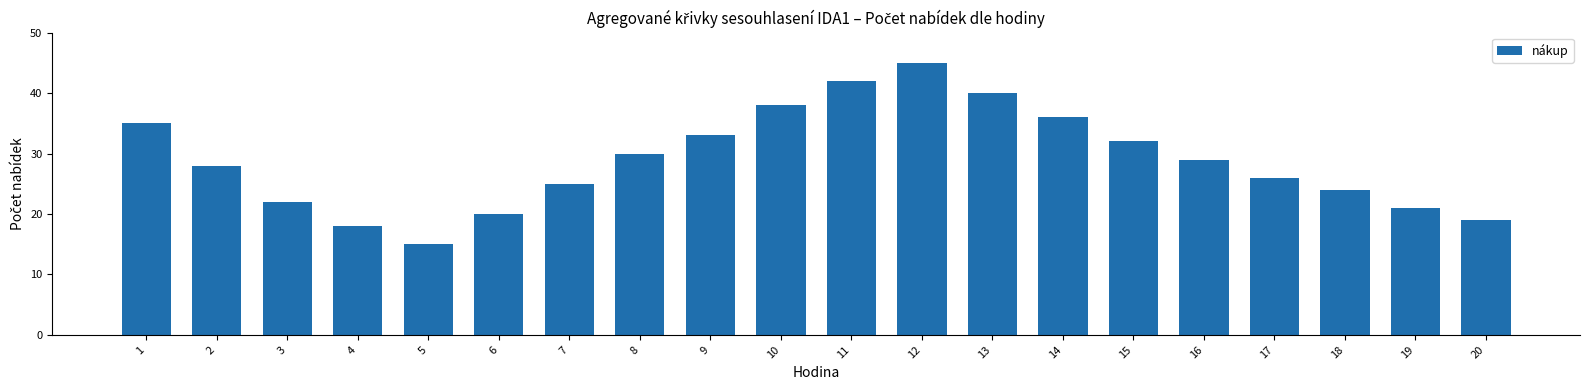

Rank the categories by value from lowest to highest.

5, 4, 20, 6, 19, 3, 18, 7, 17, 2, 16, 8, 15, 9, 1, 14, 10, 13, 11, 12